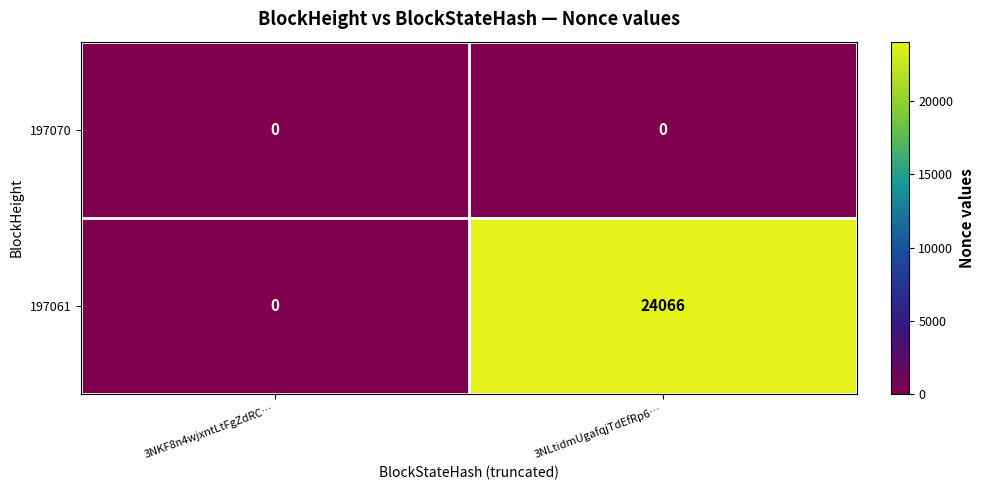

Which series has the largest total across all categories?

197061